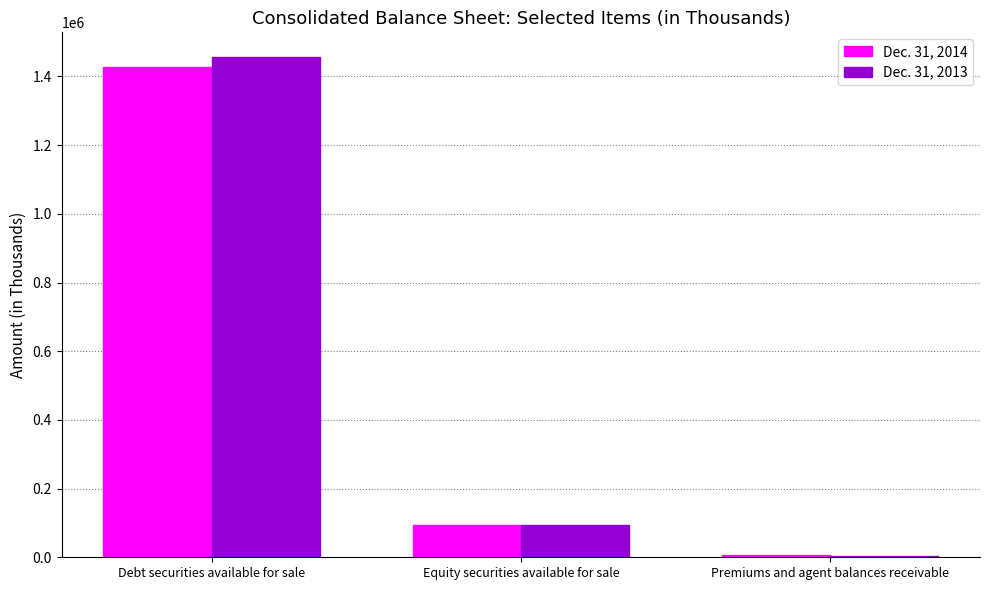

What is the value of the Dec. 31, 2014 bar at the 1st from the left?

1427710